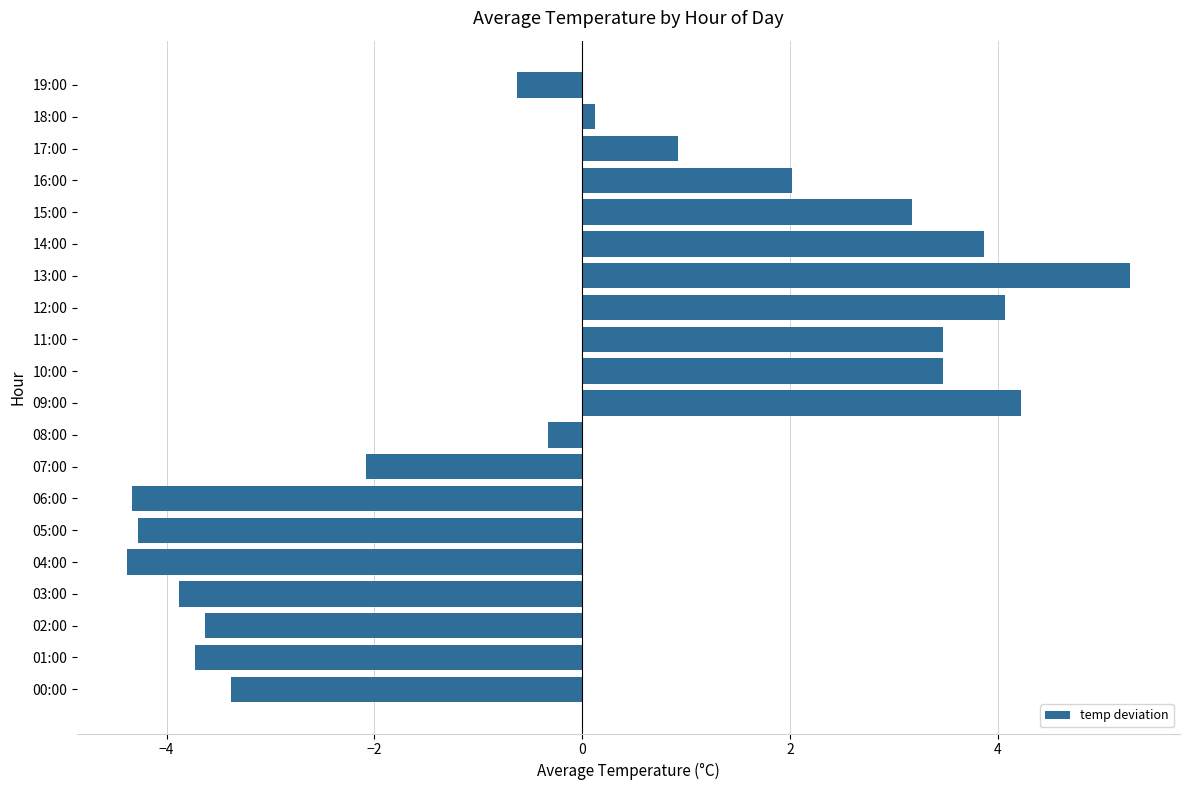

What is the difference between the maximum and second lowest values?

9.6